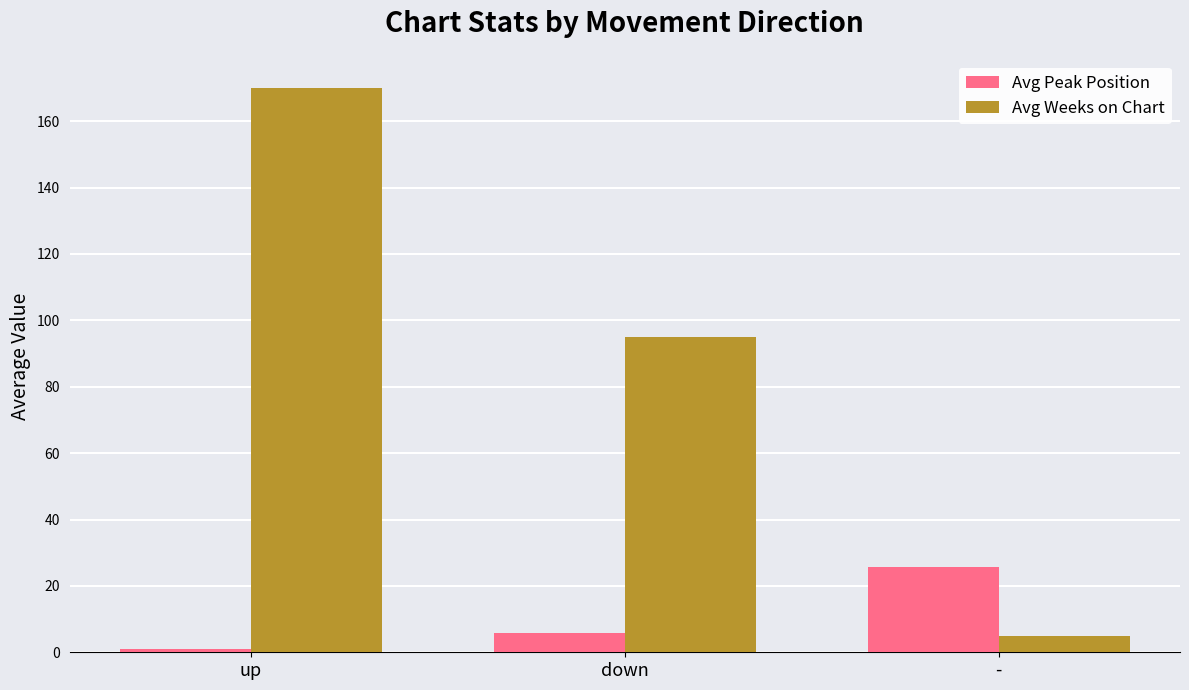

Reading left to right, transcribe all the data shown in this chart.

Avg Peak Position: 1.0	5.7	25.8
Avg Weeks on Chart: 170.0	95.0	4.9